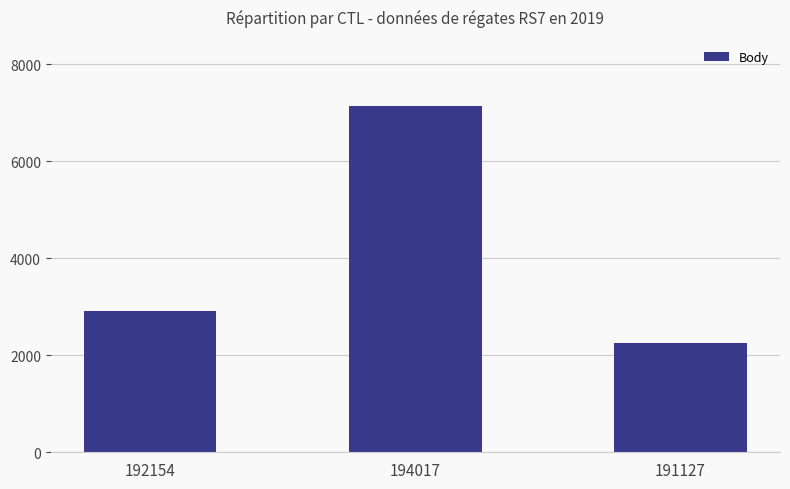

Where is the data nearest to the value 4697?

192154